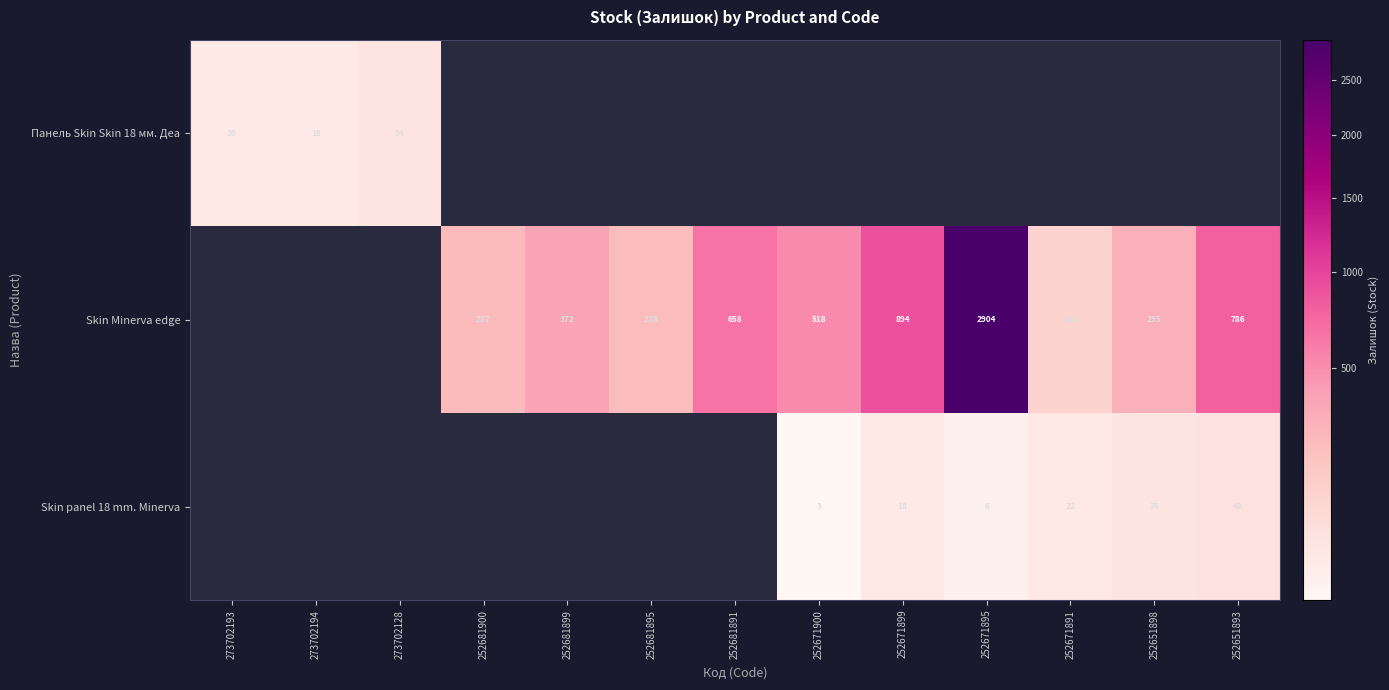

What is the difference between the Skin Minerva edge values at 252681895 and 252681900?

9